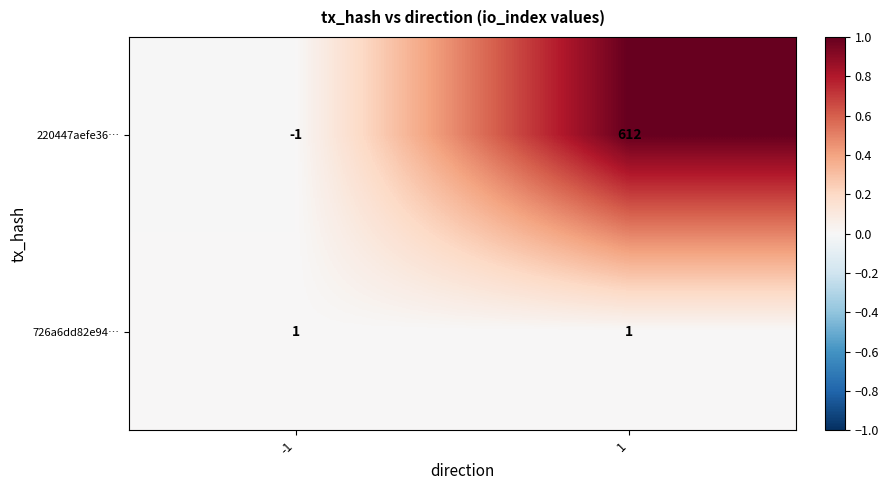

Reading left to right, list all the values displayed in this chart.

220447aefe36…: -1=-1	1=612
726a6dd82e94…: -1=1	1=1